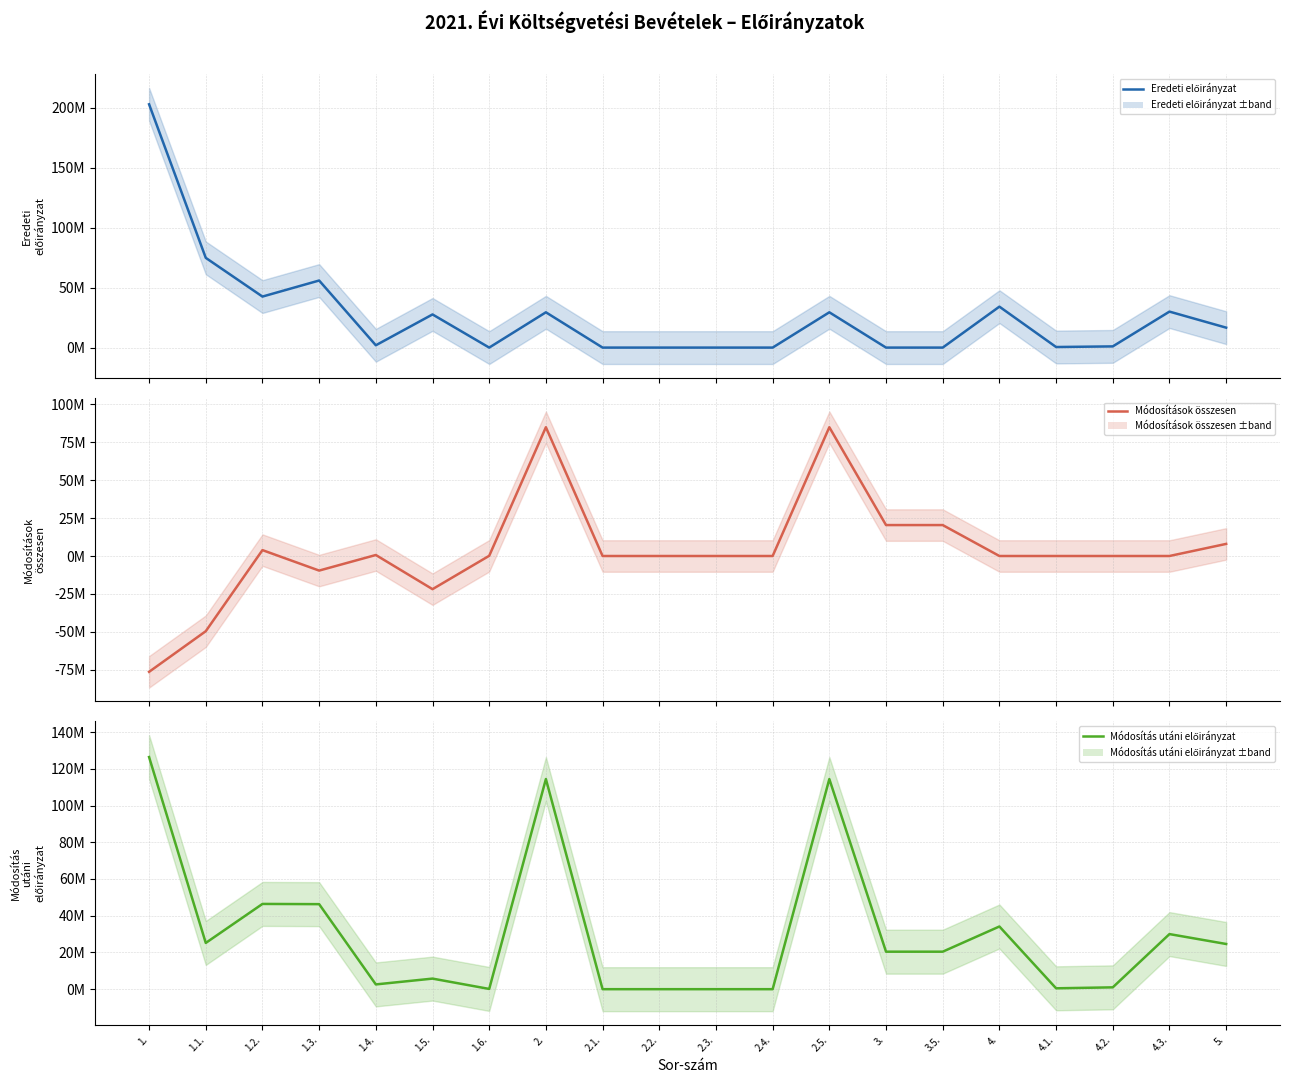

What is the difference between the second highest and second lowest values in the Módosítások összesen series?

134.6